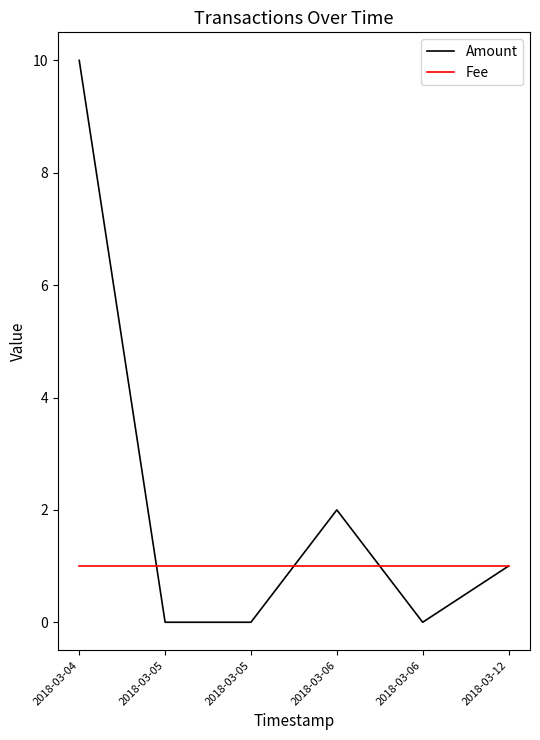

Where does the Amount series first go above 1?

2018-03-04